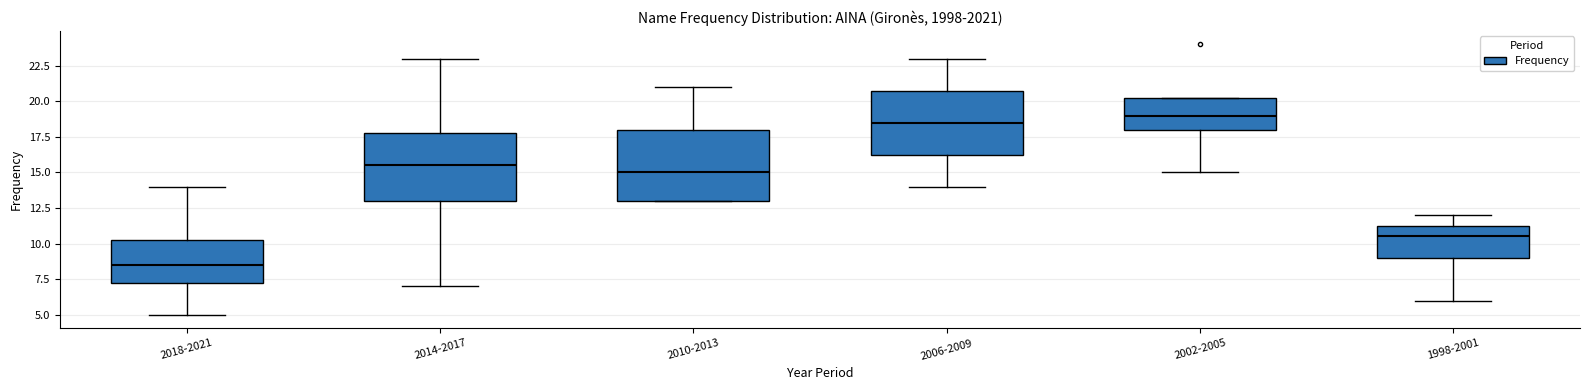

Where is the lower edge of the box for 1998-2001 on the y-axis? The values are not printed on the chart, so give them approximately, as read against the axis.

9.0